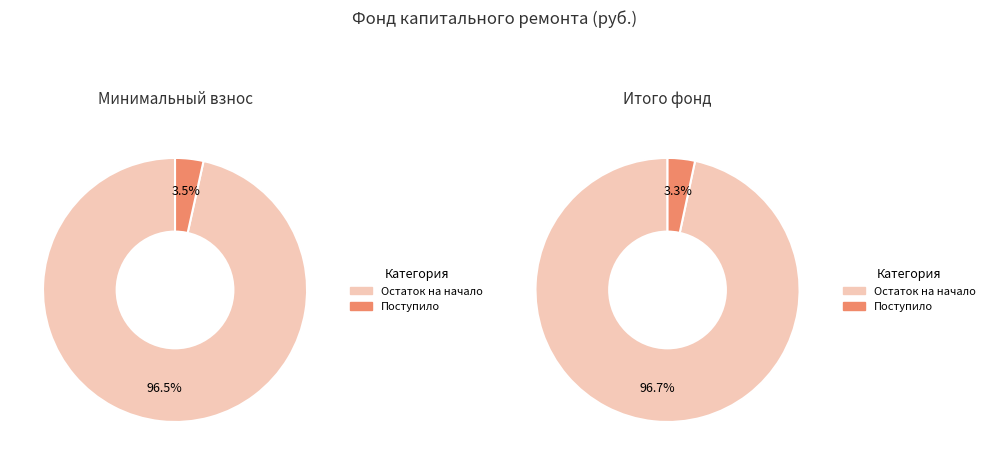

What is the total percentage of Поступило and Использовано?

3.5%